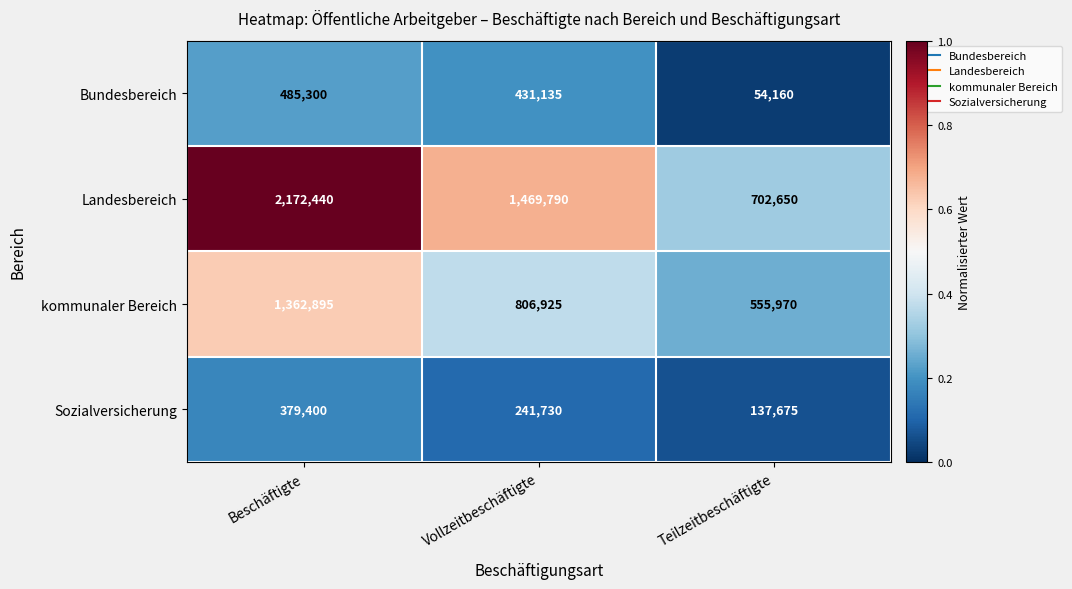

Reading left to right, what are all the values shown in this chart?

Bundesbereich: 485300	431135	54160
Landesbereich: 2172440	1469790	702650
kommunaler Bereich: 1362895	806925	555970
Sozialversicherung: 379400	241730	137675